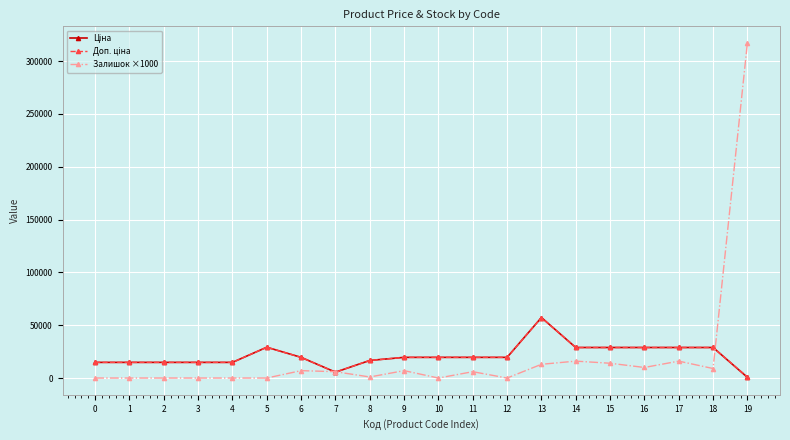

True or false: Залишок ×1000 has more than 1 interior local peaks.

True